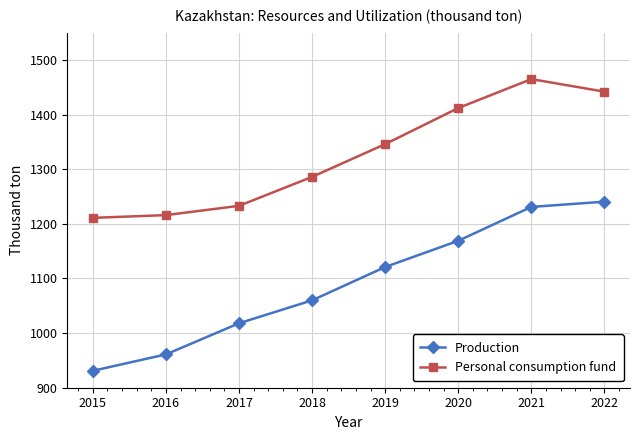

True or false: Production and Personal consumption fund cross at least once.

False